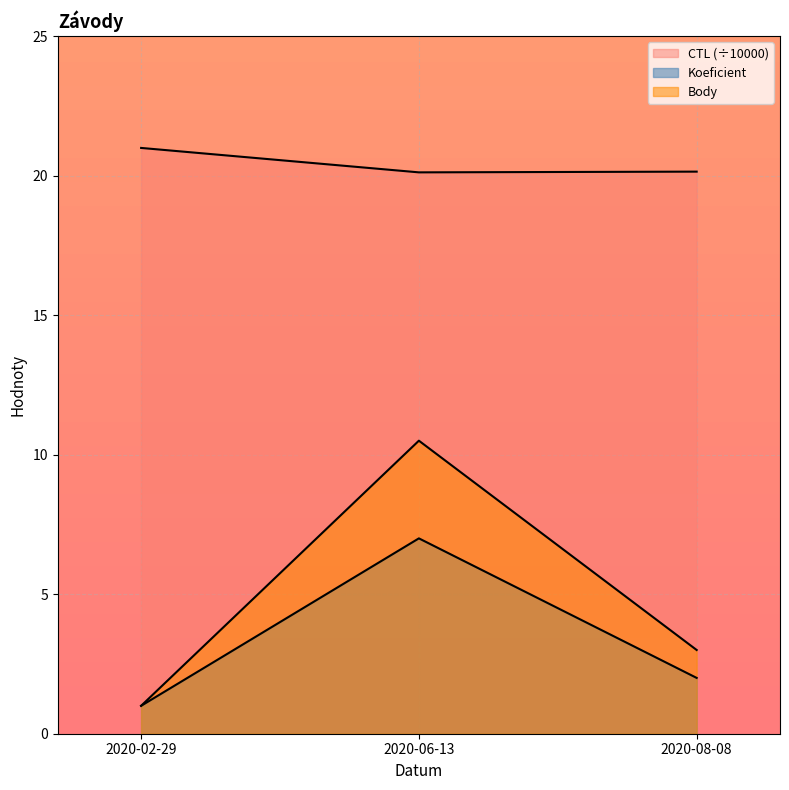

Which series changed the most between 2020-06-13 and 2020-08-08?

Body